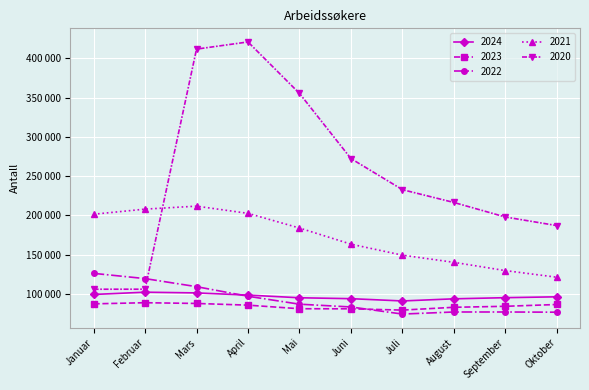

The value of 2022 at August is 76885. True or false?

True